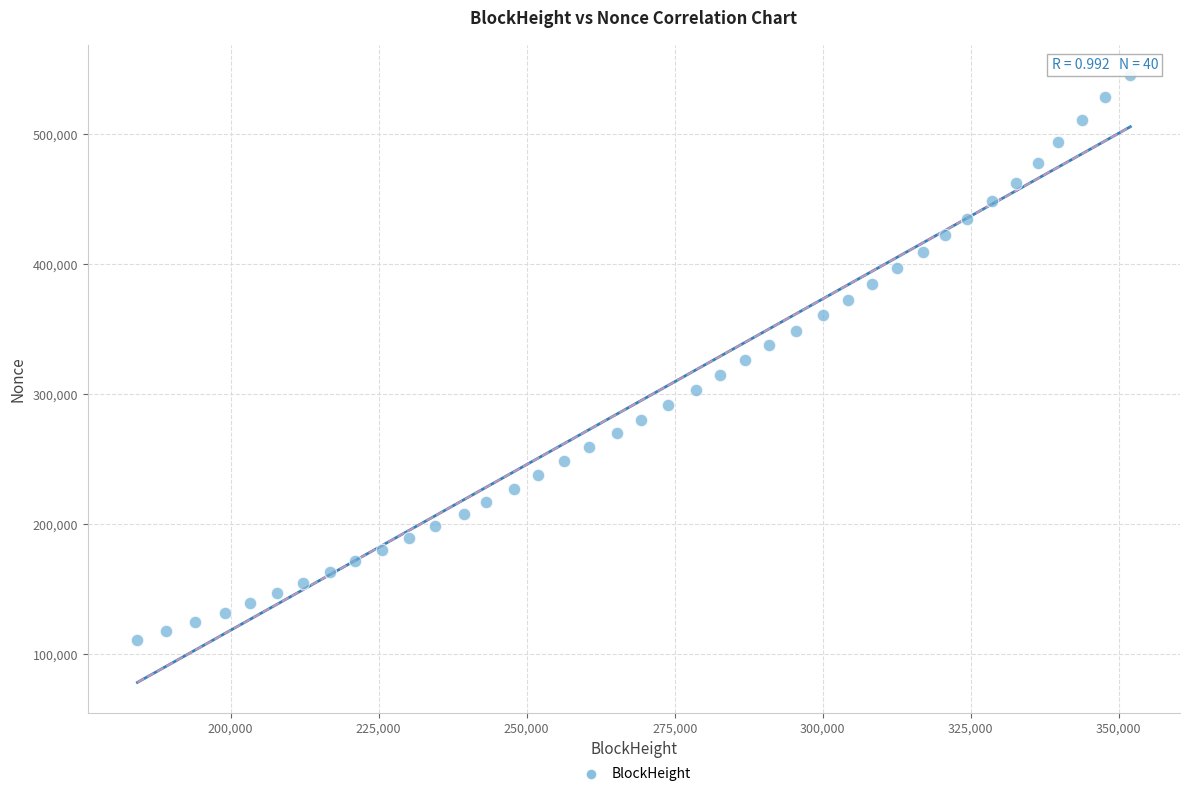

What is the range of X values (max minus min)?

167668